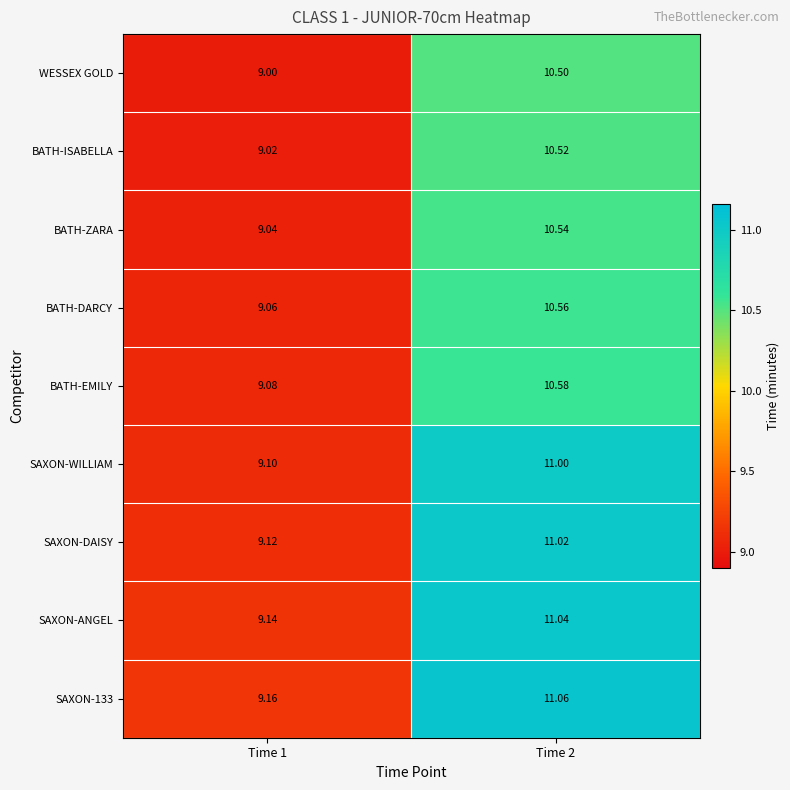

Reading left to right, list all the values displayed in this chart.

WESSEX GOLD: Time 1=9.0	Time 2=10.5
BATH-ISABELLA: Time 1=9.0	Time 2=10.5
BATH-ZARA: Time 1=9.0	Time 2=10.5
BATH-DARCY: Time 1=9.1	Time 2=10.6
BATH-EMILY: Time 1=9.1	Time 2=10.6
SAXON-WILLIAM: Time 1=9.1	Time 2=11.0
SAXON-DAISY: Time 1=9.1	Time 2=11.0
SAXON-ANGEL: Time 1=9.1	Time 2=11.0
SAXON-133: Time 1=9.2	Time 2=11.1